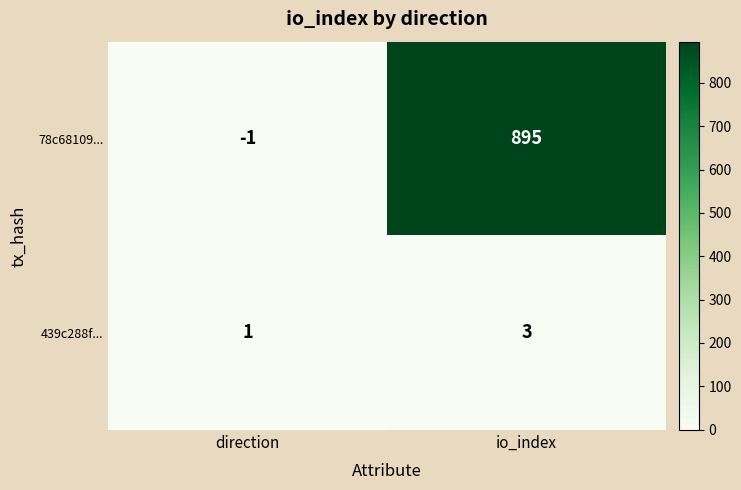

At which category is the sum across all series the highest?

io_index